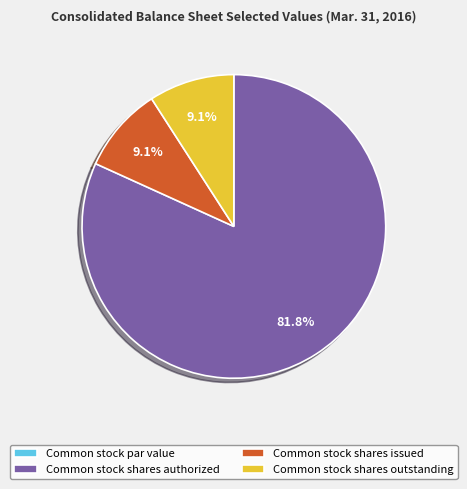

To the nearest percent, what is the difference between the largest and smallest slice percentages?

82%